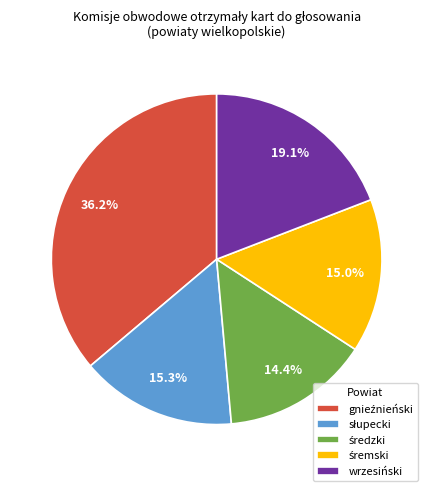

Is there a majority slice in this chart?

No